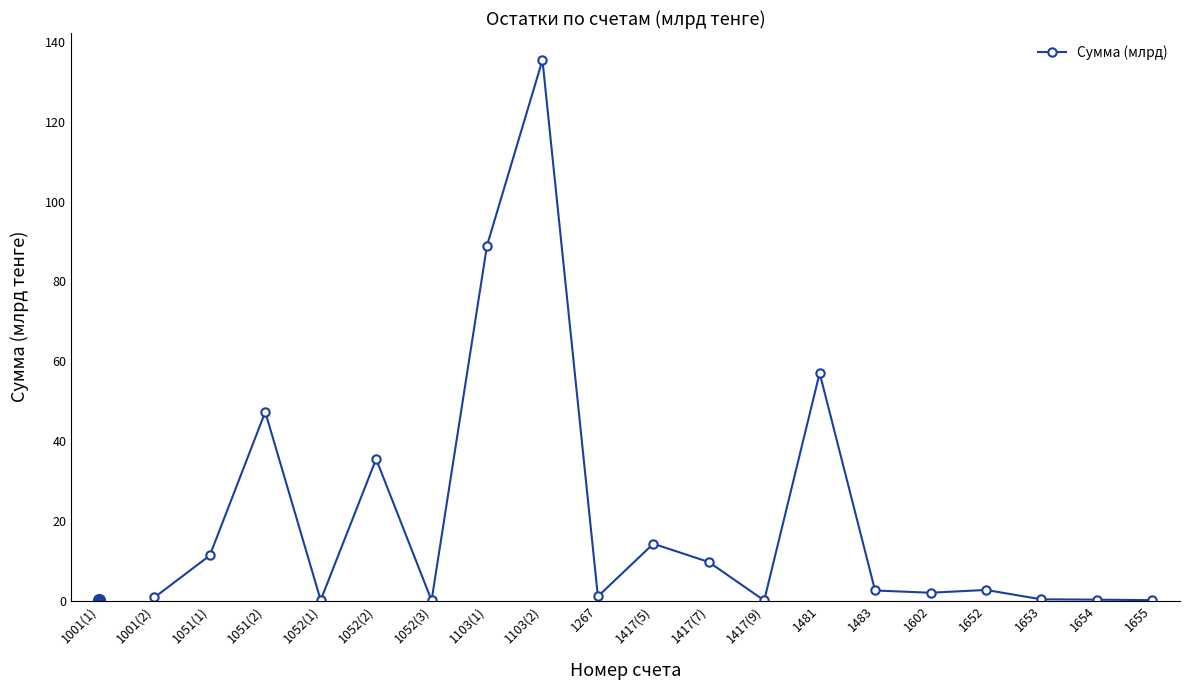

True or false: the data has more than 1 interior local peaks.

True